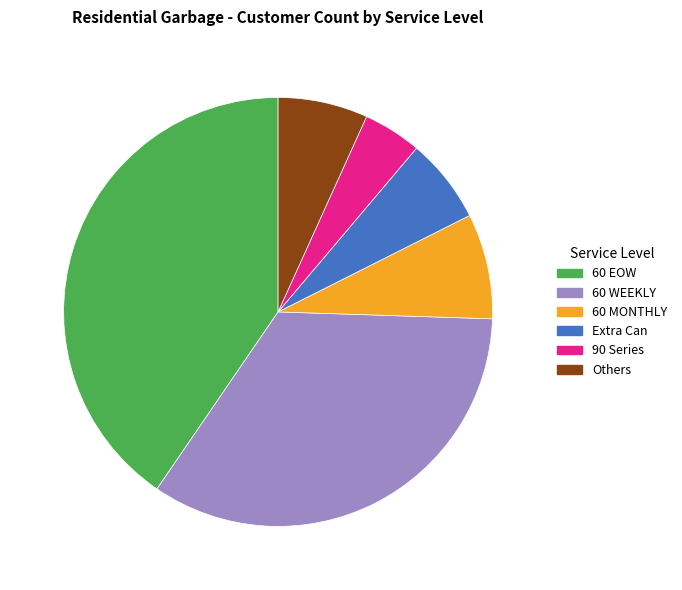

The 60 MONTHLY slice represents 8% of the pie. True or false?

True